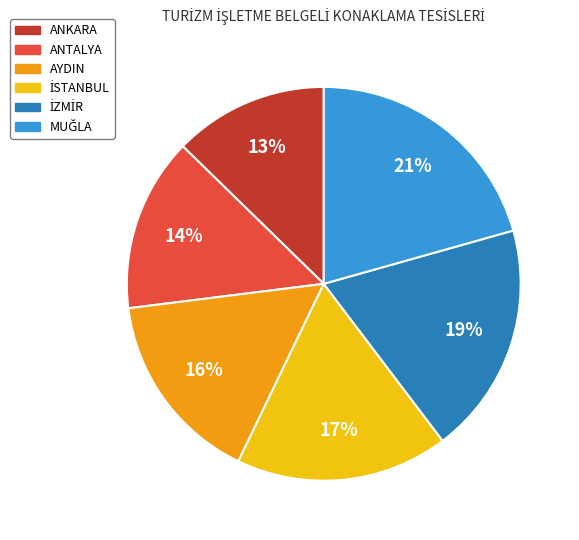

To the nearest percent, what is the difference between the largest and smallest slice percentages?

8%